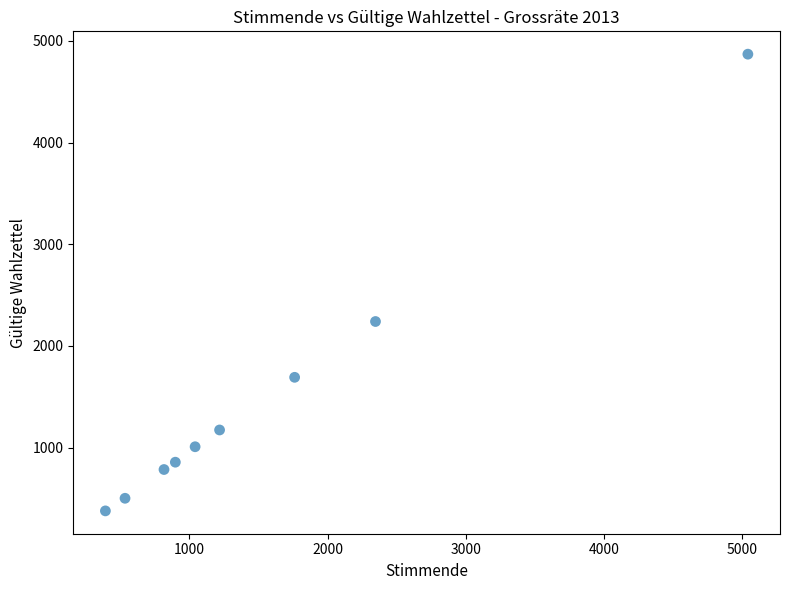

What Y value in the scatter plot is closest to 2623?

2240